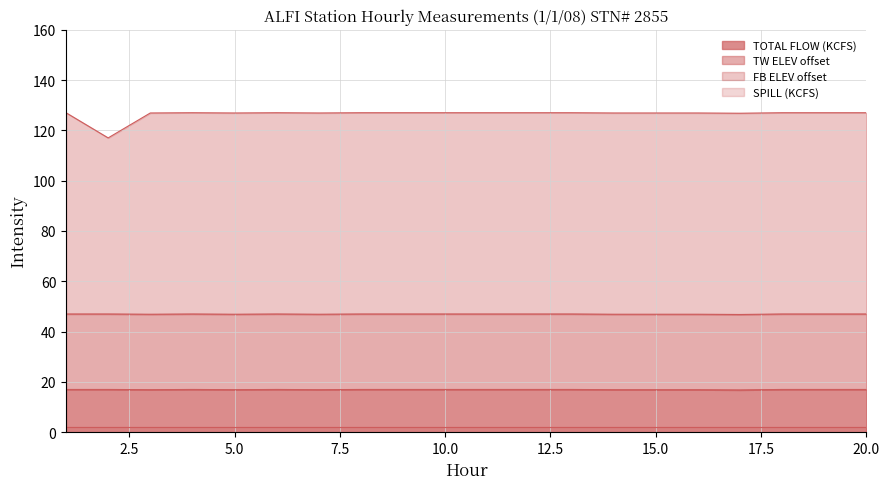

What is the minimum value for TOTAL FLOW (KCFS)?

16.8